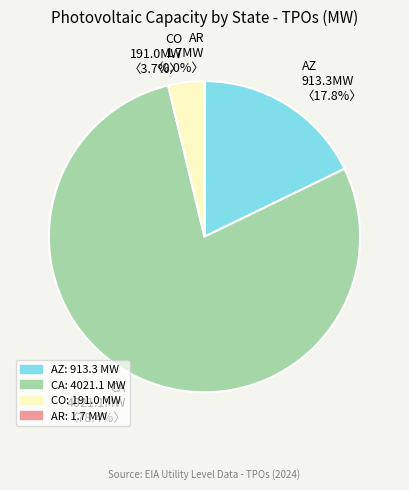

Between CO and AZ, which is larger?

AZ